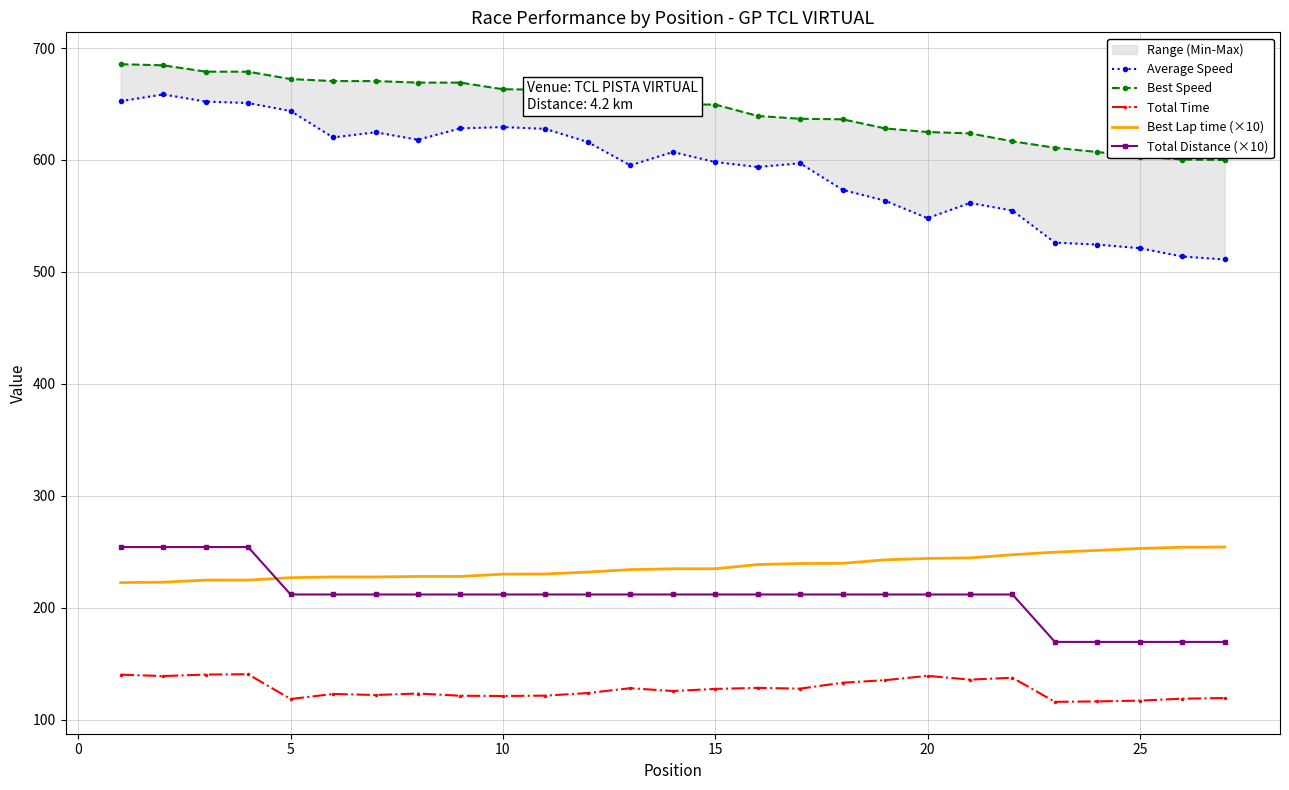

What is the maximum value shown in the chart?

685.5